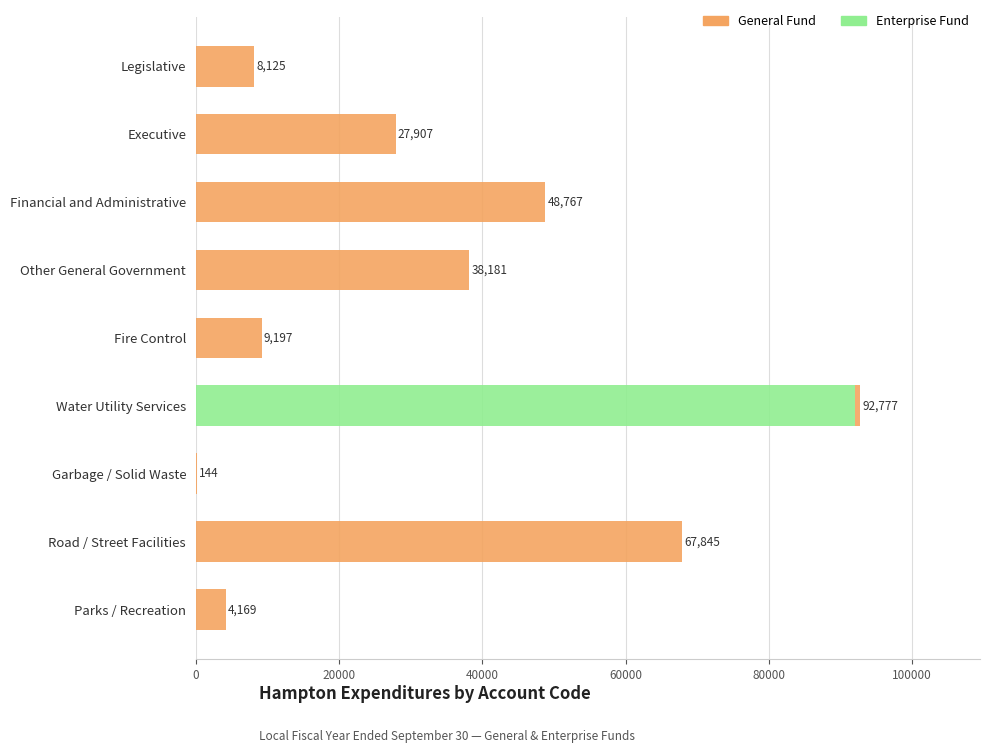

At which category is the sum across all series the highest?

Water Utility Services